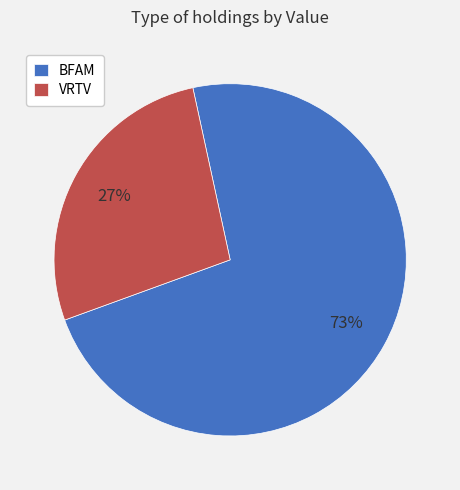

The VRTV slice represents 34% of the pie. True or false?

False